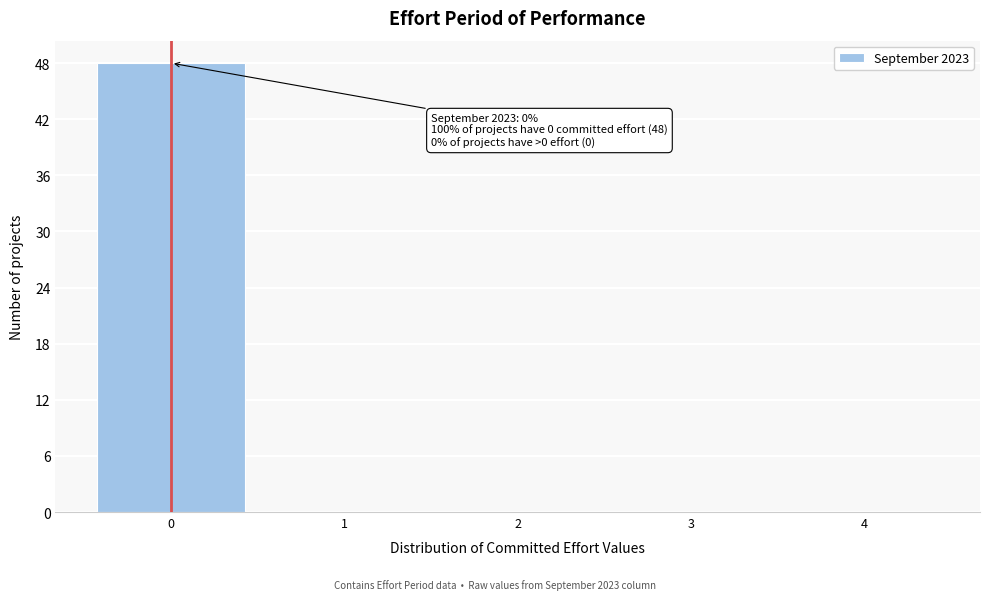

Which range on the x-axis has the tallest bar?

-0.5 to 0.5